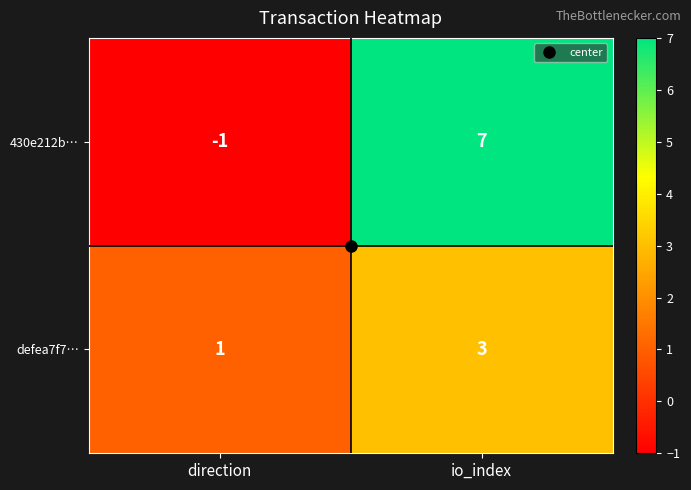

What is the total value across all series at io_index?

10